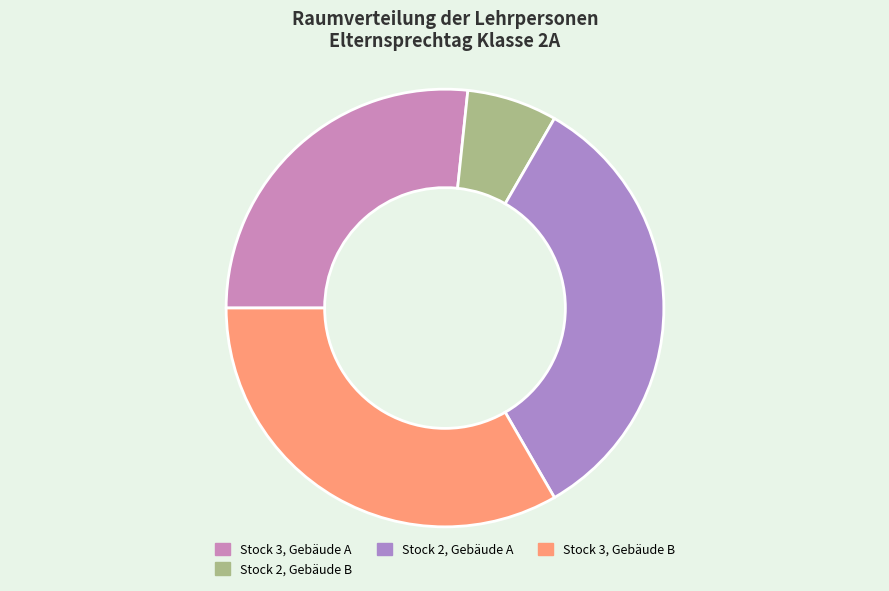

How many segments does this pie chart have?

4